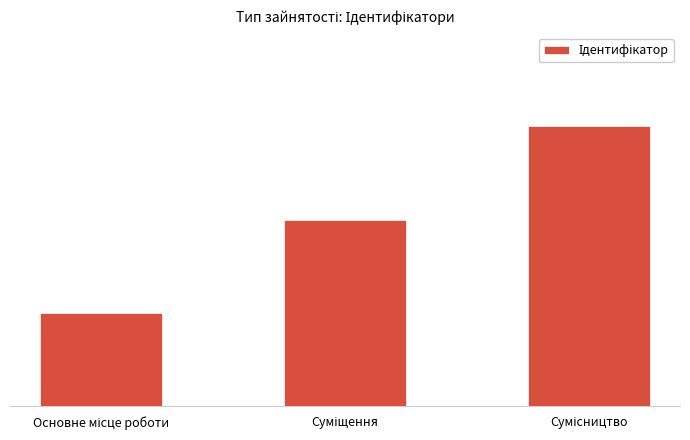

Rank the categories by value from lowest to highest.

Основне місце роботи, Суміщення, Сумісництво